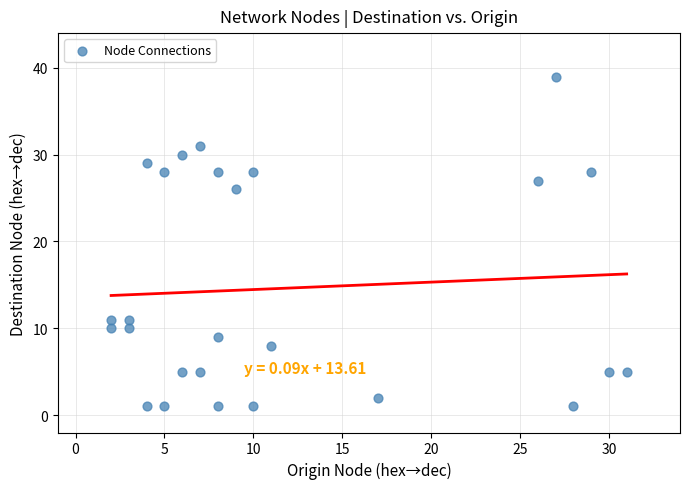

What is the range of X values (max minus min)?

29